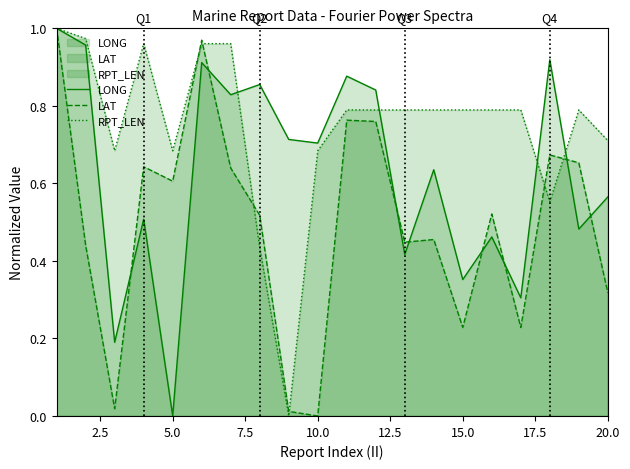

Which category has the lowest value in the LONG series?

5.0